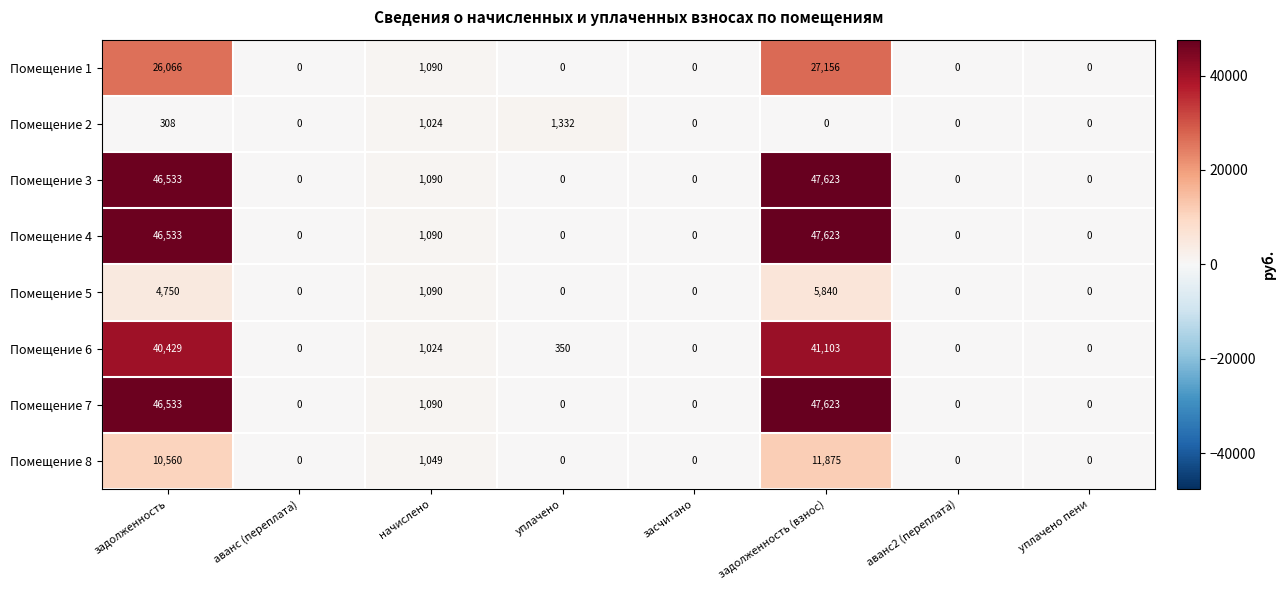

True or false: Помещение 8 has a value of 8172 at уплачено пени.

False